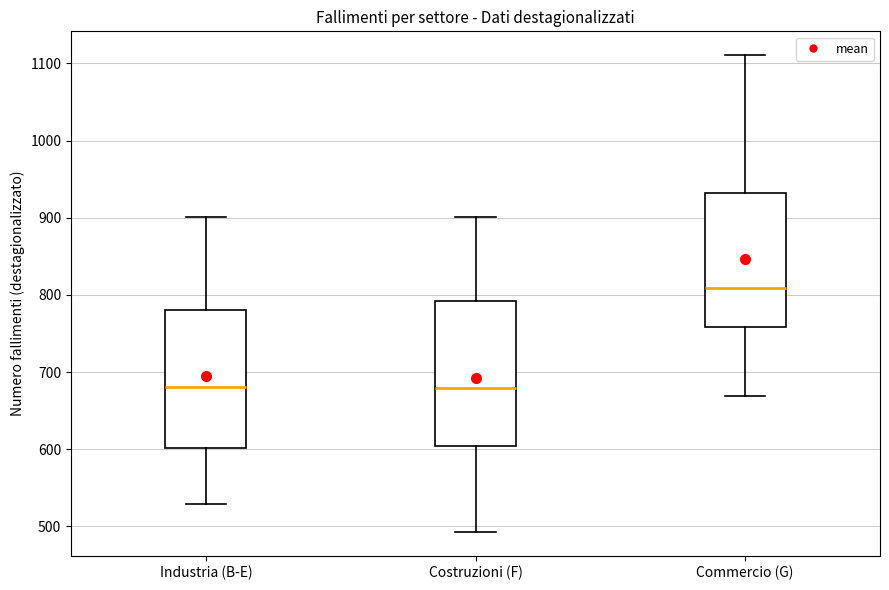

Reading left to right, transcribe this box plot: for each box, give where its median line is, the range the box spans, and where its two whiskers end, as read against the y-axis. The values are not printed on the chart, so give them approximately, as read against the axis.

Industria (B-E): median 680, box 600 to 780, whiskers 530 to 900
Costruzioni (F): median 680, box 600 to 790, whiskers 490 to 900
Commercio (G): median 810, box 760 to 930, whiskers 670 to 1110